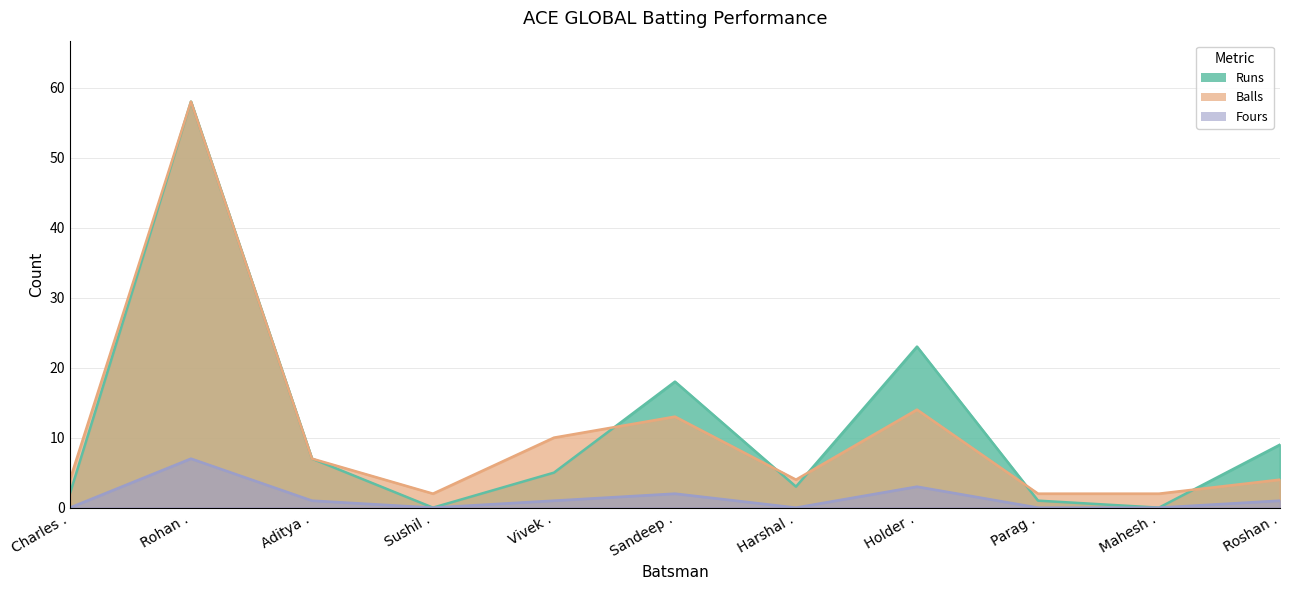

Where is Fours nearest to the value 3?

Holder .